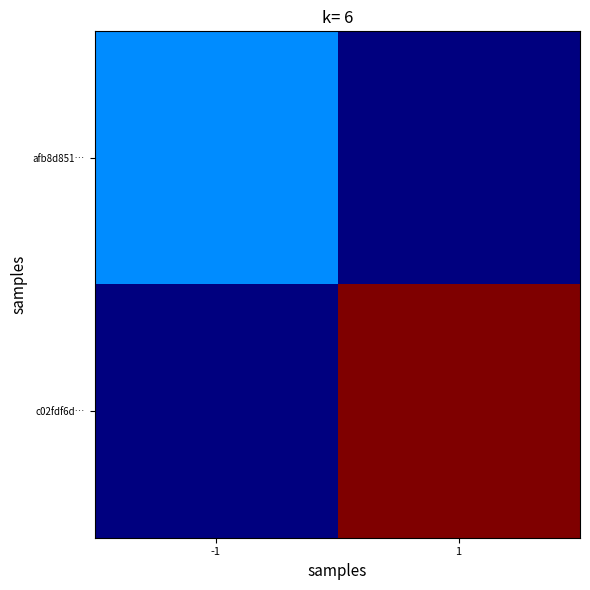

Rank the series by their average value, from highest to lowest.

c02fdf6d…, afb8d851…